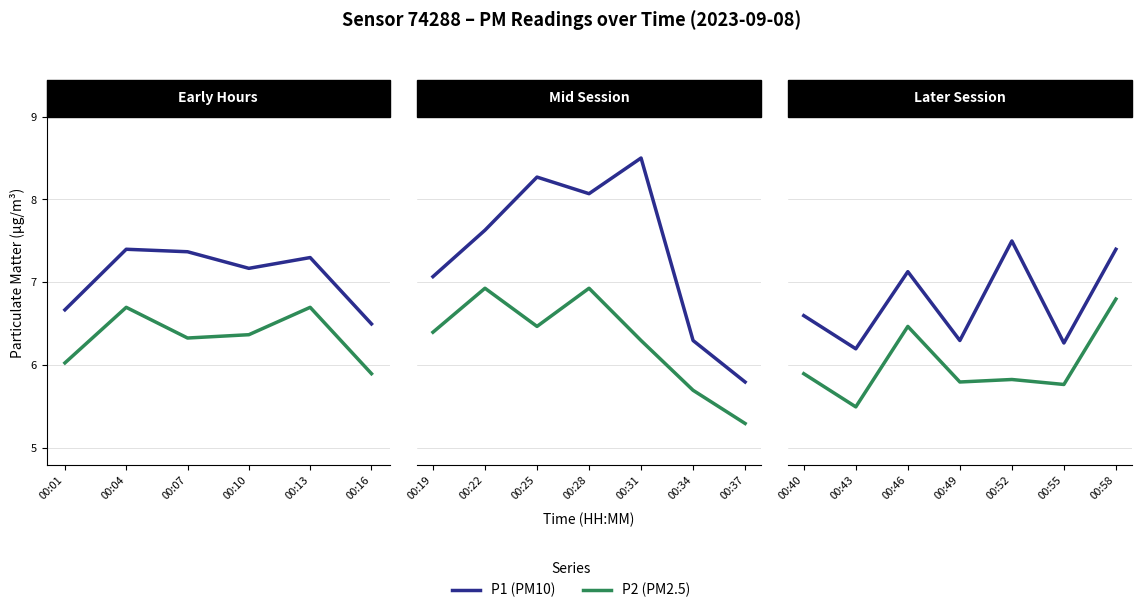

True or false: P2 (PM2.5) and P1 (PM10) cross at least once.

False